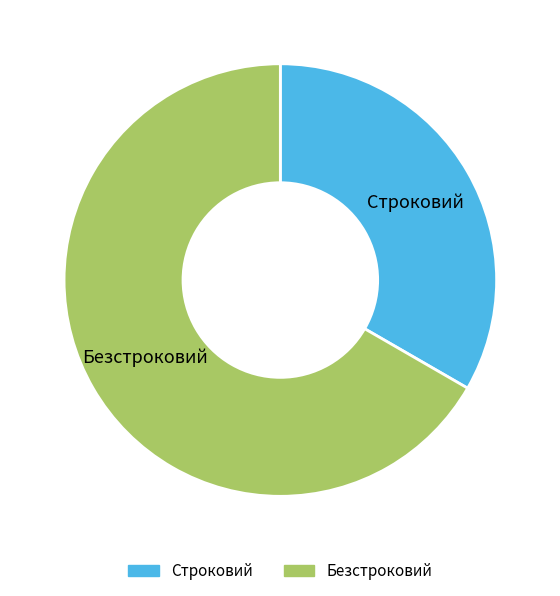

Do Строковий and Безстроковий together represent more than half of the pie?

Yes